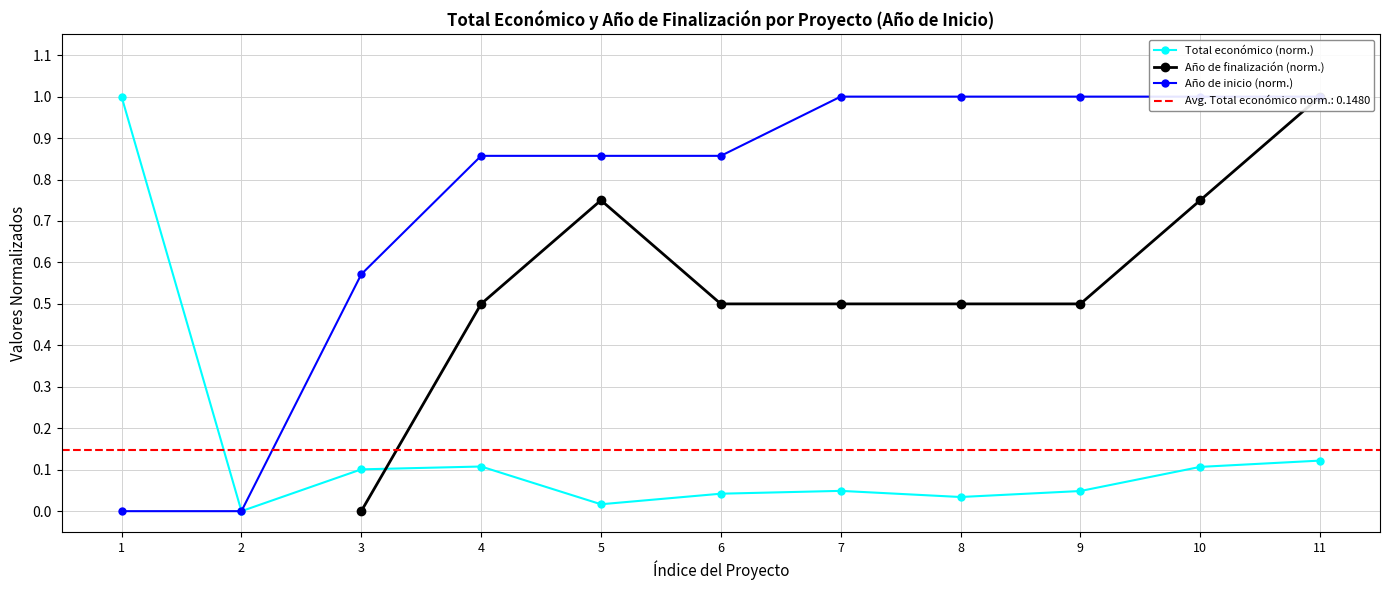

Read the Año de inicio (norm.) value at 4.

0.9